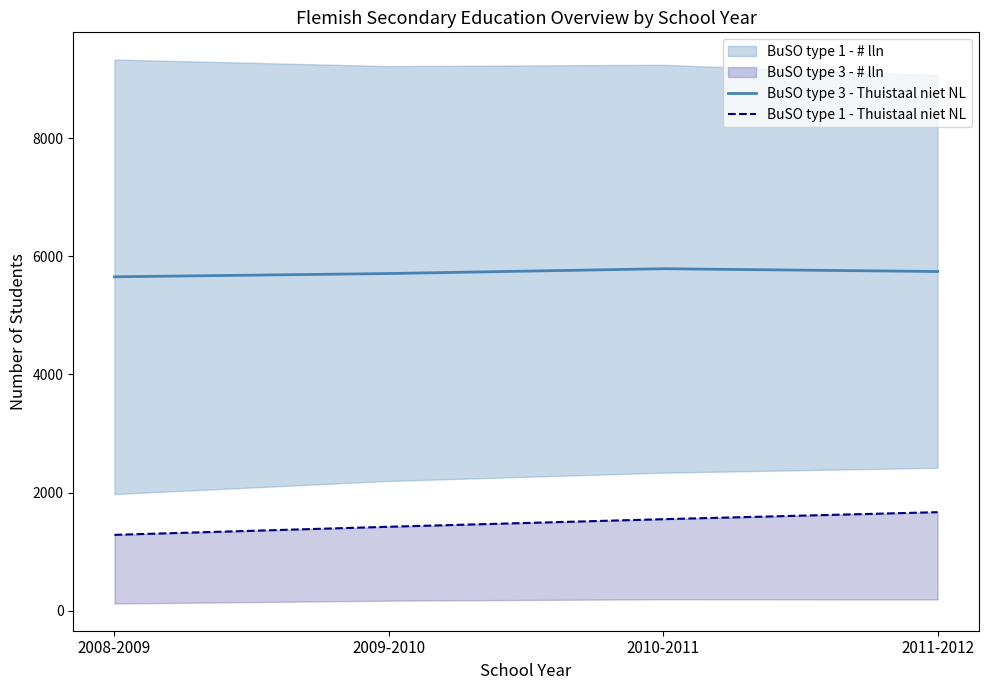

True or false: BuSO type 1 - Thuistaal niet NL has a value of 1670.0 at 2011-2012.

True